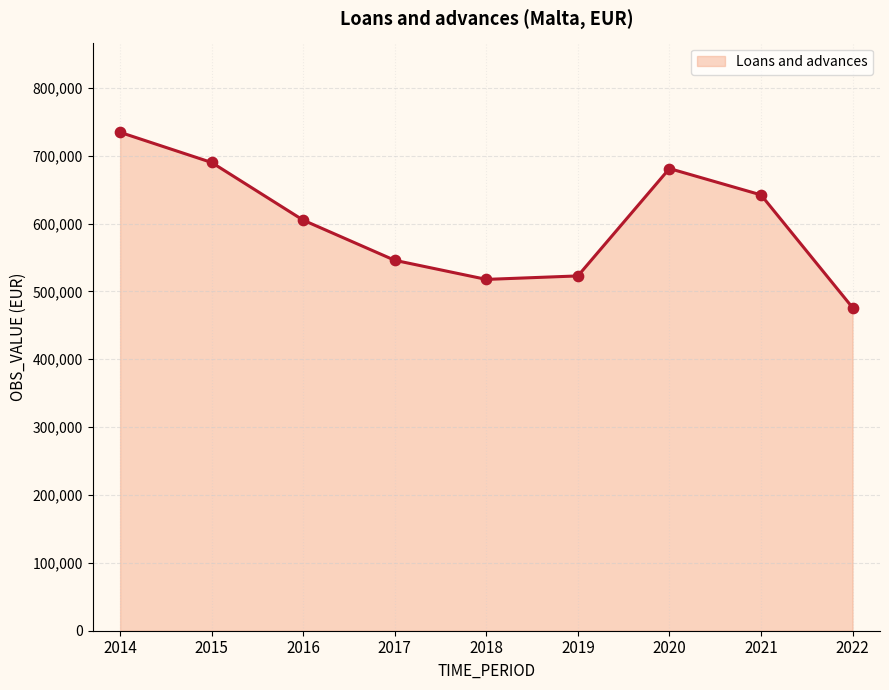

Approximately how many times larger is the value at 2015 compared to 2022?

1.4